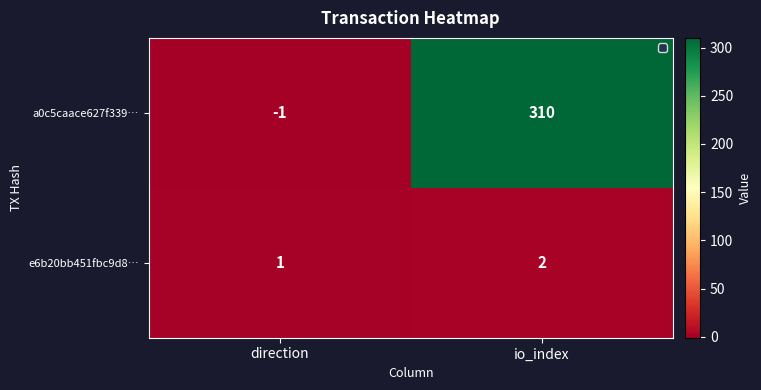

The a0c5caace627f339… series shows 100 at io_index. True or false?

False